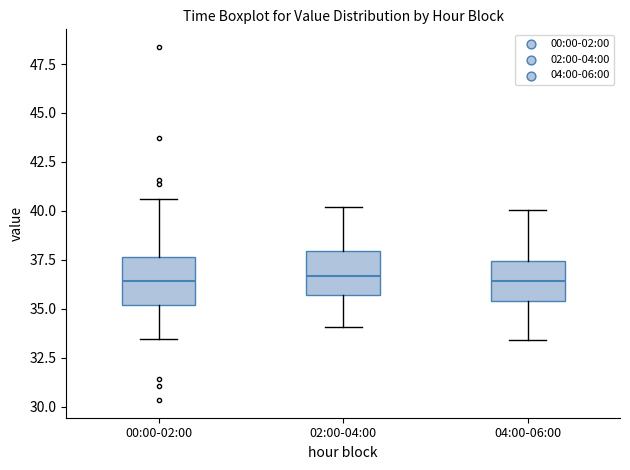

Reading left to right, read every box against the y-axis: the position of its median line, the range the box covers, and the ends of its whiskers. The values are not printed on the chart, so give them approximately, as read against the axis.

00:00-02:00: median 36.5, box 35.0 to 37.5, whiskers 33.5 to 40.5
02:00-04:00: median 36.5, box 35.5 to 38.0, whiskers 34.0 to 40.0
04:00-06:00: median 36.5, box 35.5 to 37.5, whiskers 33.5 to 40.0